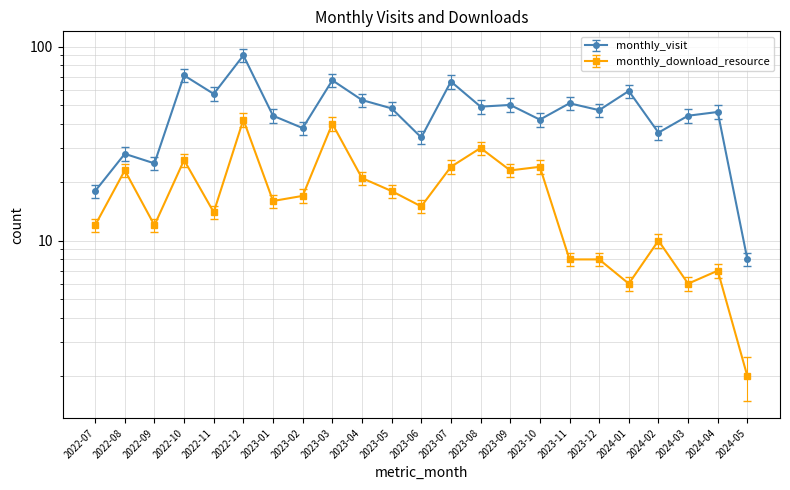

Which category has the highest value in the monthly_download_resource series?

2022-12